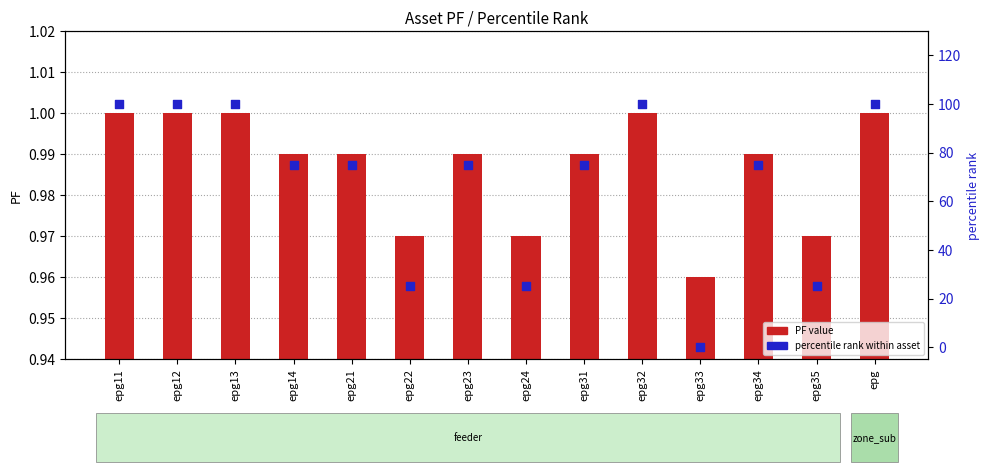

At how many categories does at least one series exceed 55?

10